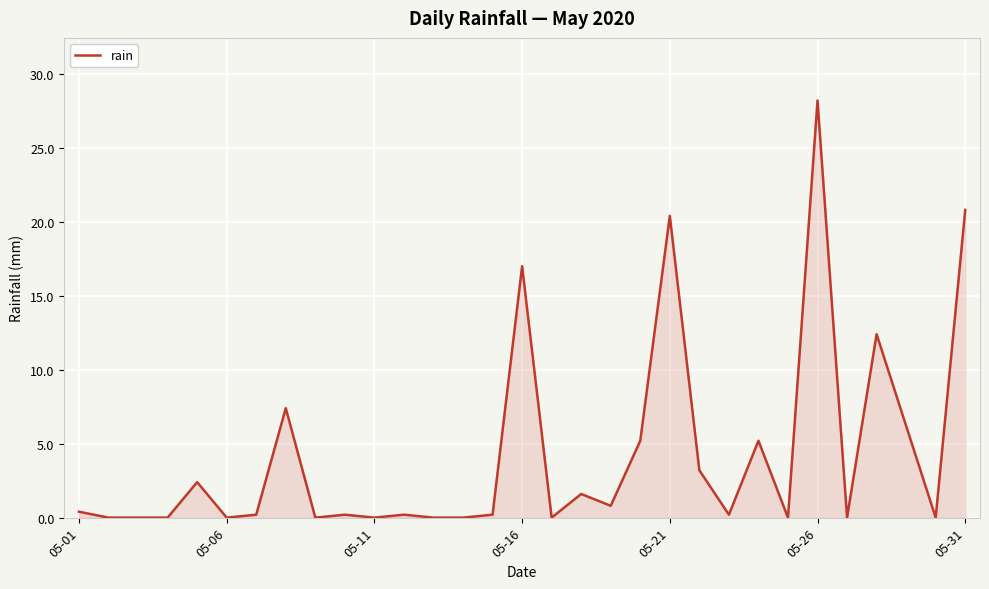

True or false: there are more than 0 points higher than both neighbors.

True